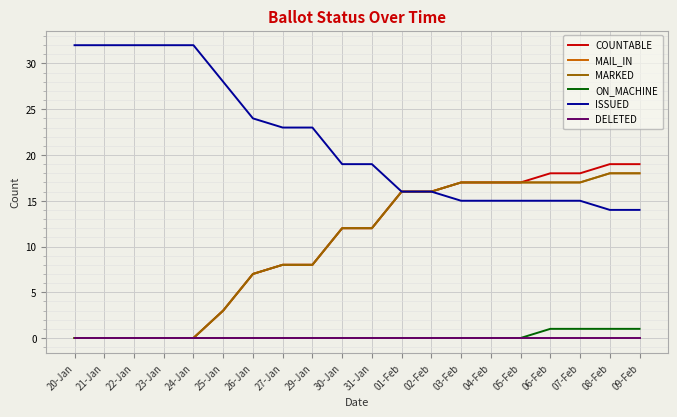

True or false: DELETED and MAIL_IN intersect in this chart.

False